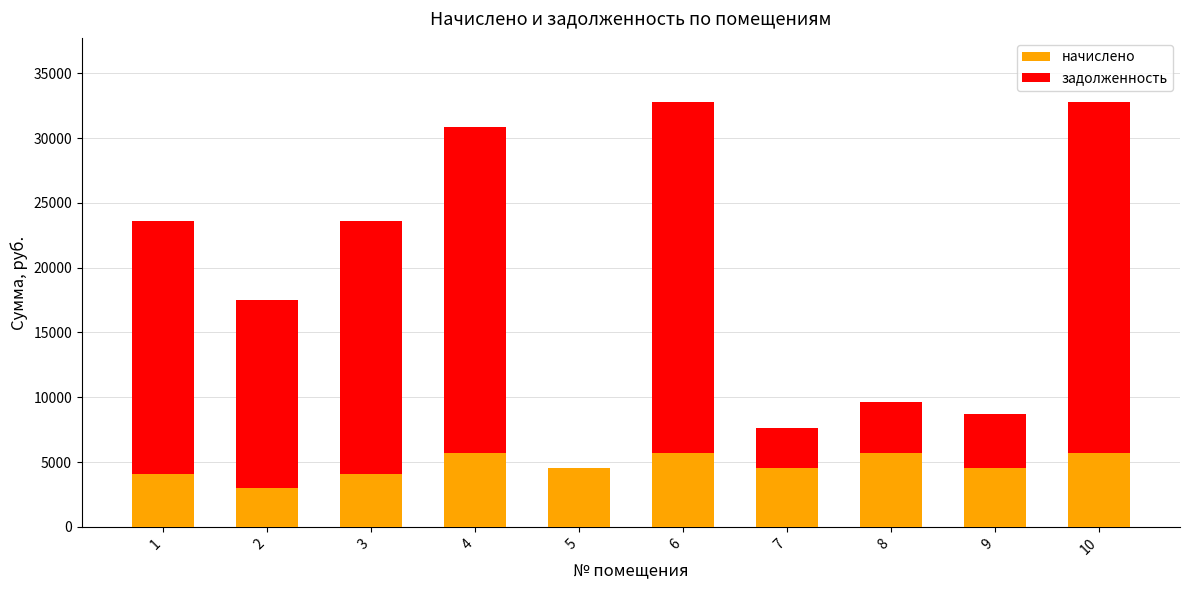

What is the sum of all начислено values?

47526.4